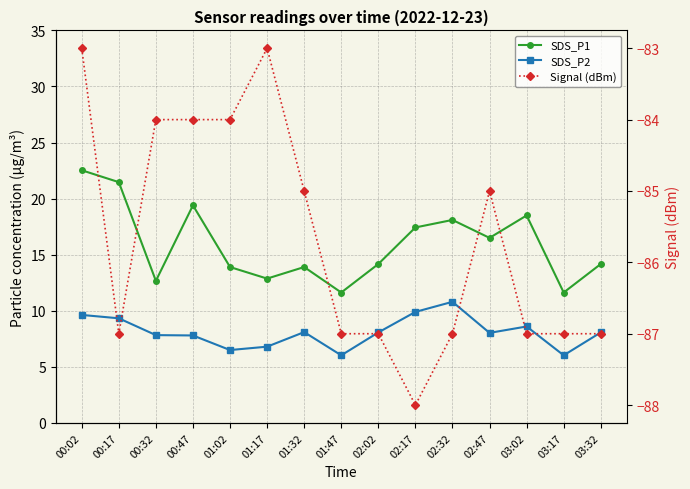

Between 00:17 and 02:17, which series saw the biggest shift?

SDS_P1